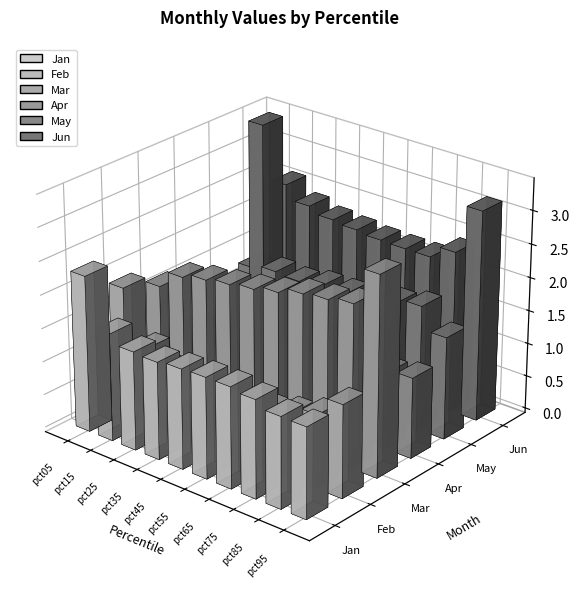

How many categories are shown in the chart?

10